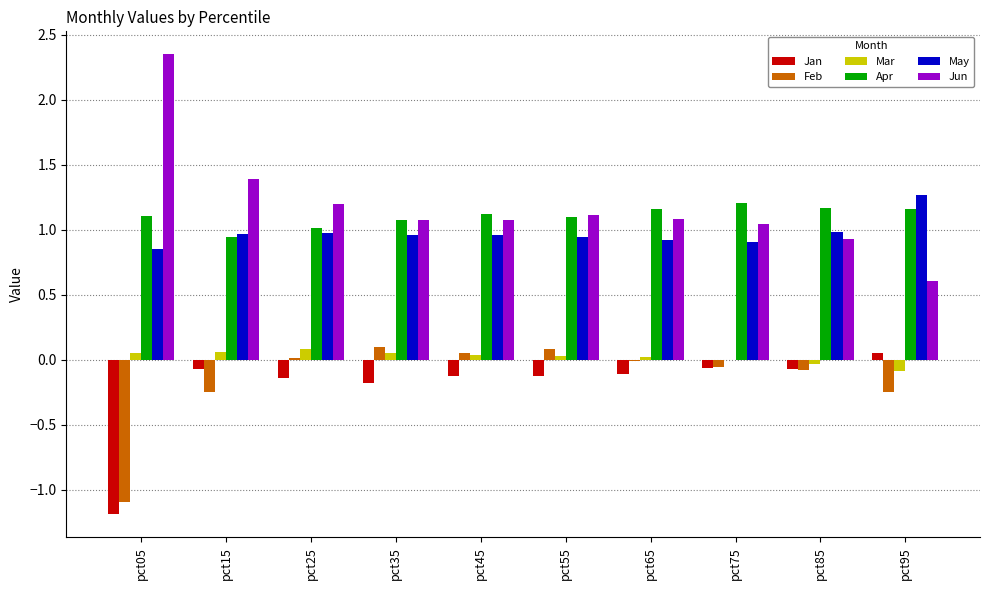

At which category does the chart reach its peak across all series?

pct05